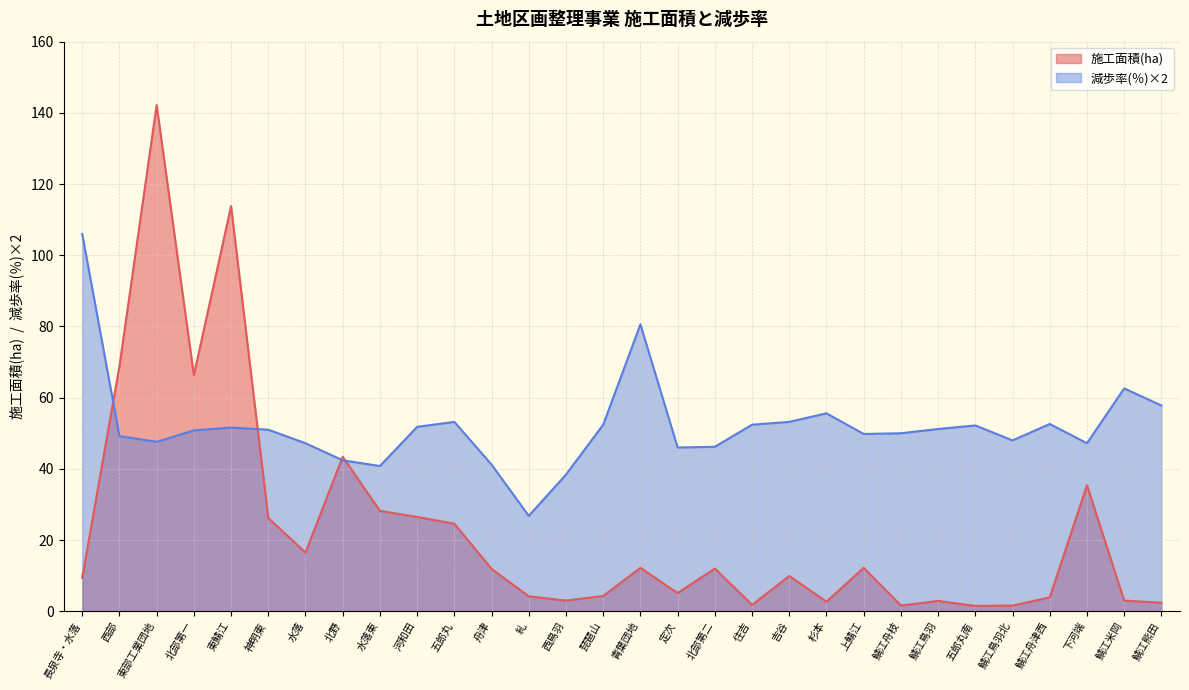

What position from the left is 糺?

13